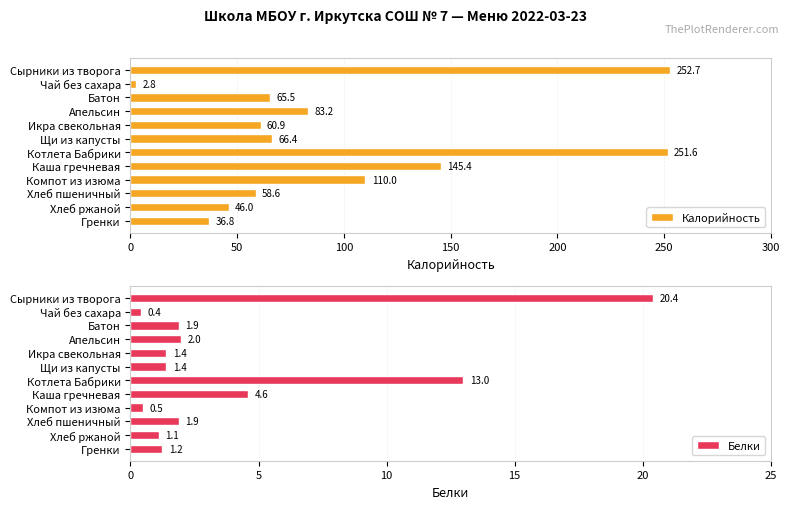

The value of Калорийность at Батон is 65.5. True or false?

True